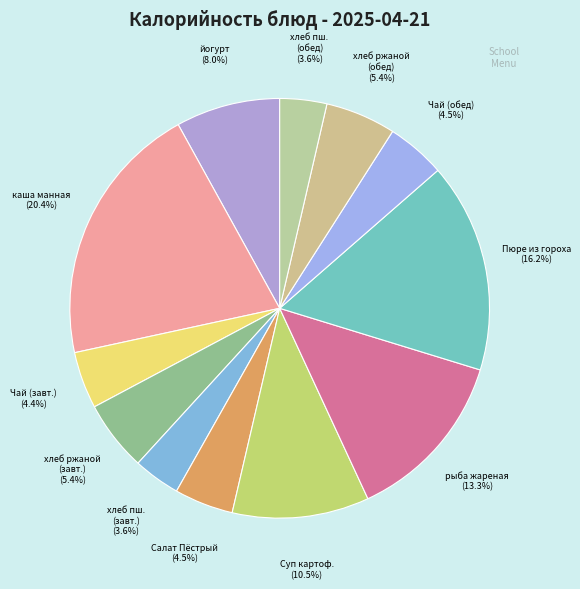

How many slices are in this pie chart?

12